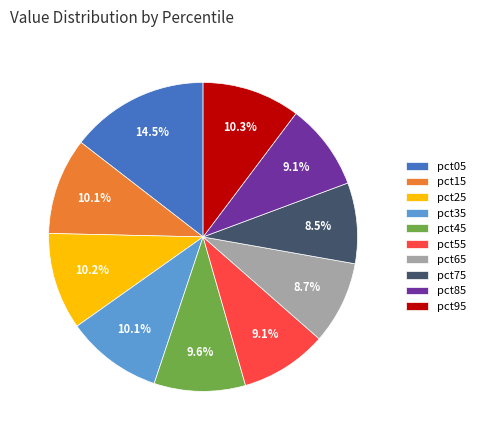

Which has a higher value, pct05 or pct75?

pct05